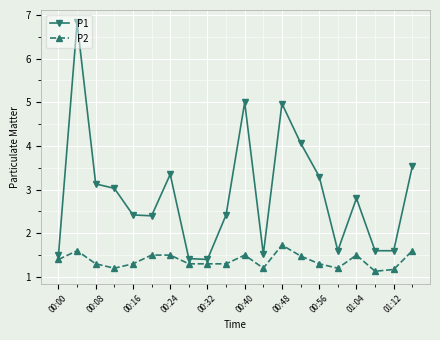

What is the average value of the P1 series?

2.9